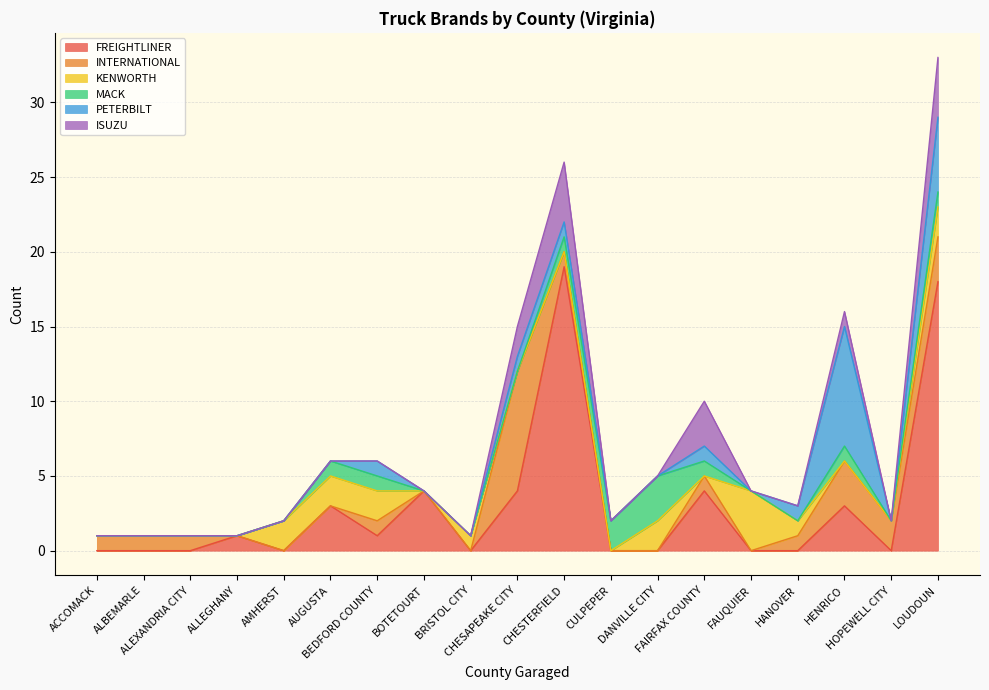

What is the difference between the highest and lowest values at CHESTERFIELD?

19